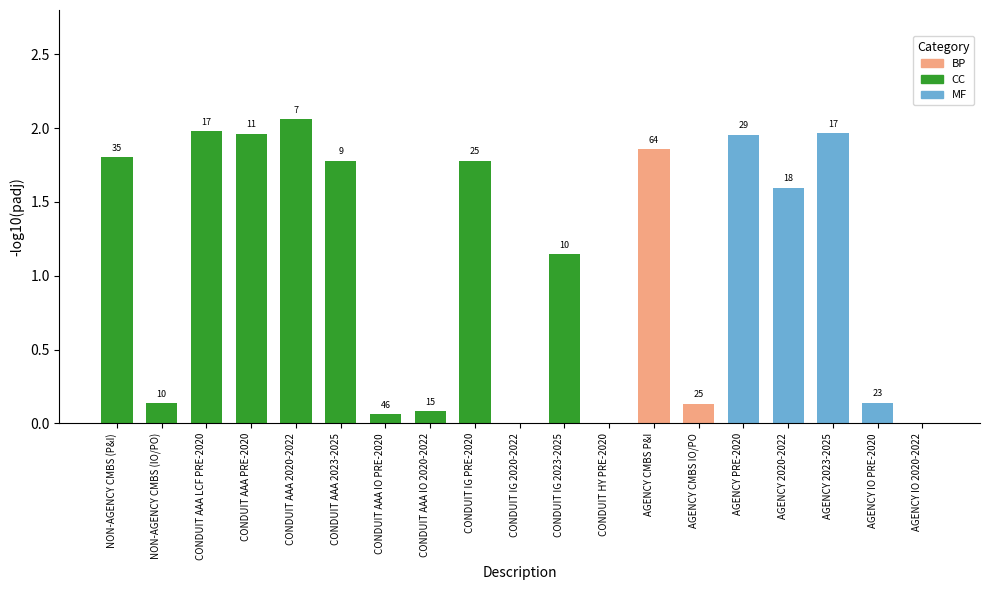

Is it true that the value at CONDUIT AAA 2023-2025 is 2.8?

False